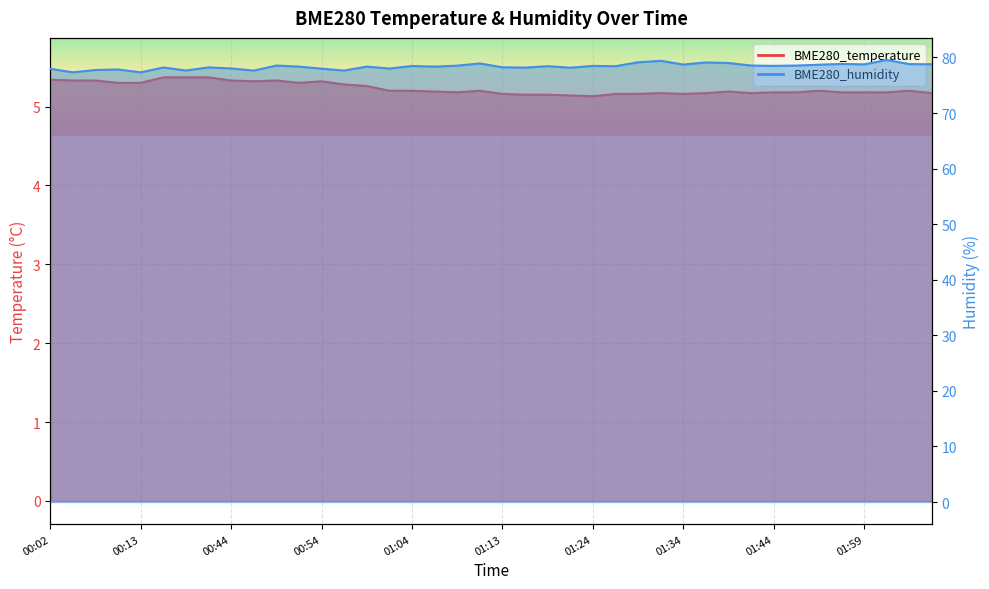

True or false: BME280_humidity has a value of 33.0 at 01:55.

False